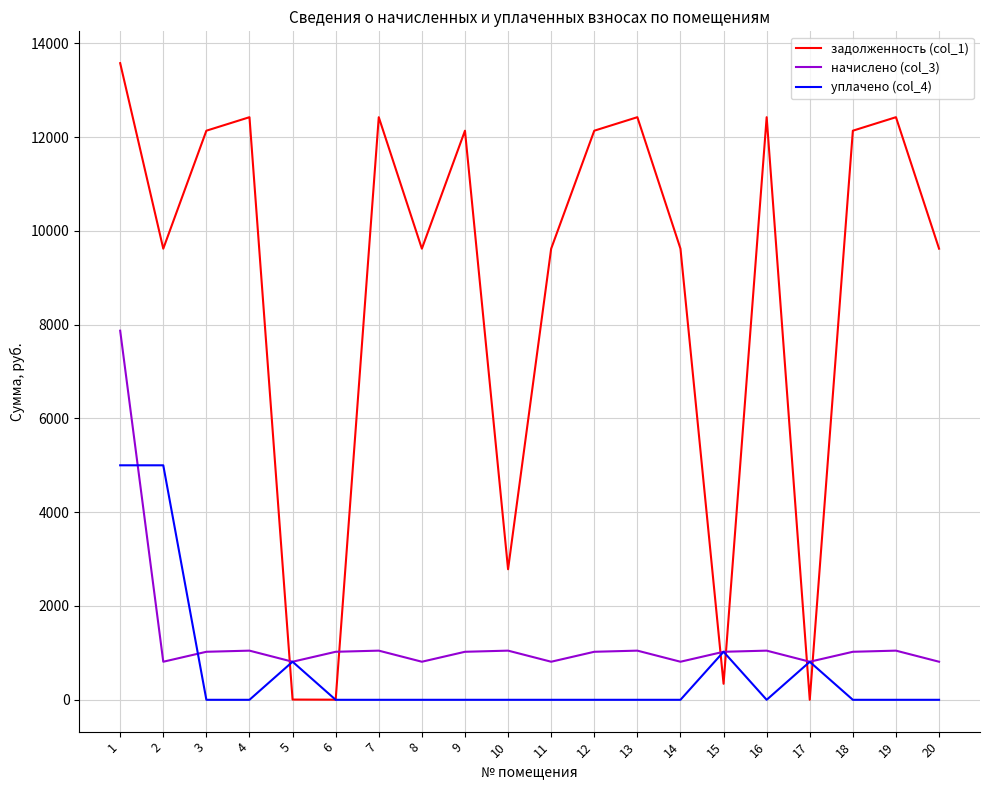

How many intersections are there between задолженность (col_1) and уплачено (col_4)?

6